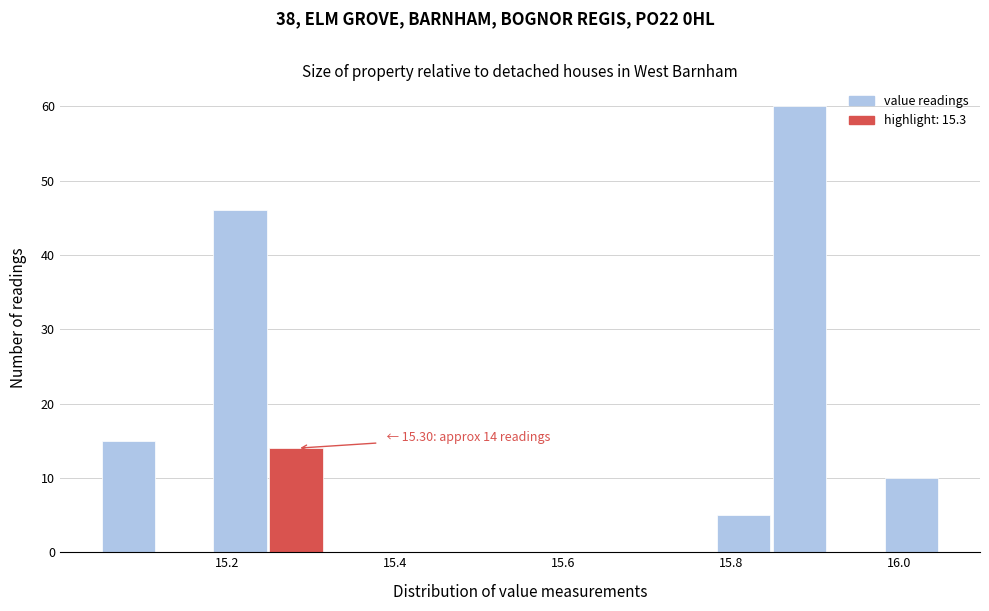

Around what value on the x-axis is the tallest bar? Give the approximate position of its centre, as read against the axis.

15.88